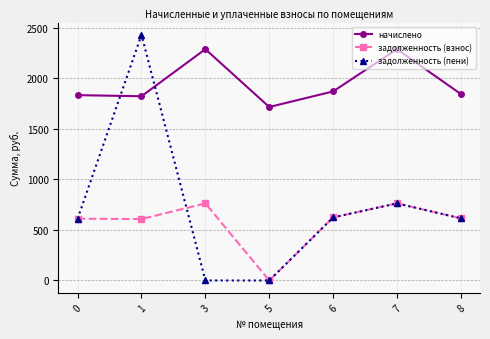

True or false: задолженность (пени) has more than 1 interior local peaks.

True